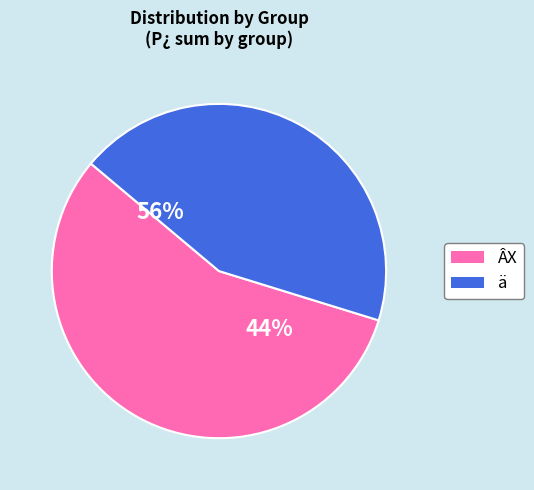

Is it true that 30 is 7% of the pie?

True